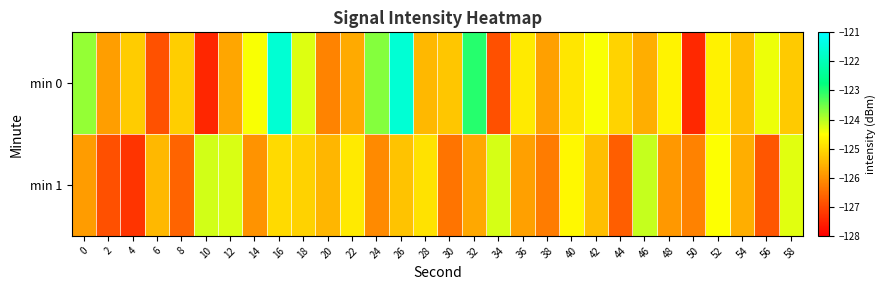

Which series has the largest range (max minus min)?

min 0